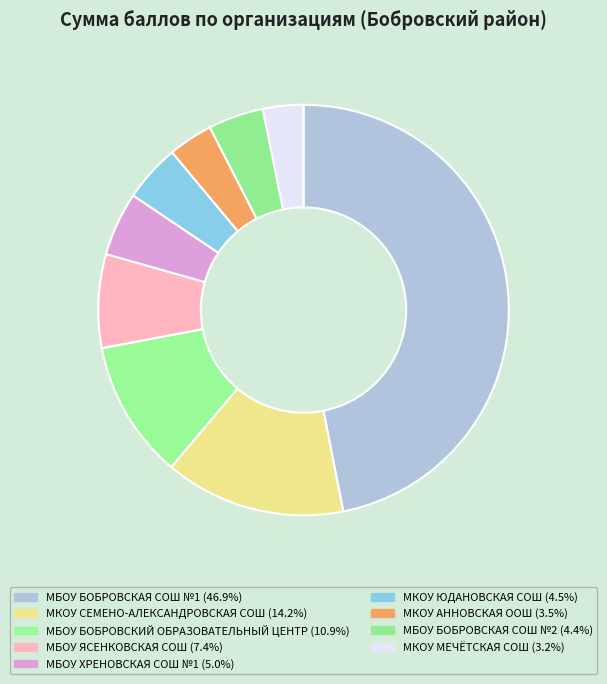

Which slice is the largest?

МБОУ БОБРОВСКАЯ СОШ №1